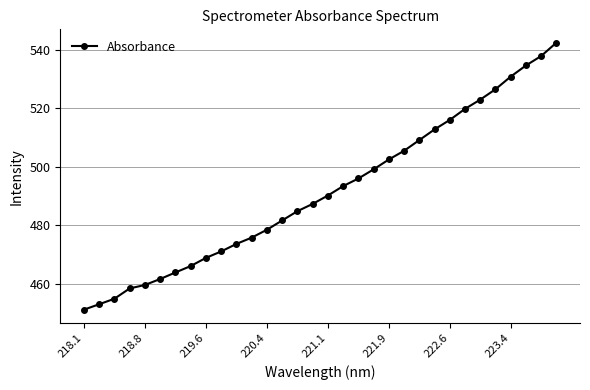

How many lines are shown in the chart?

1